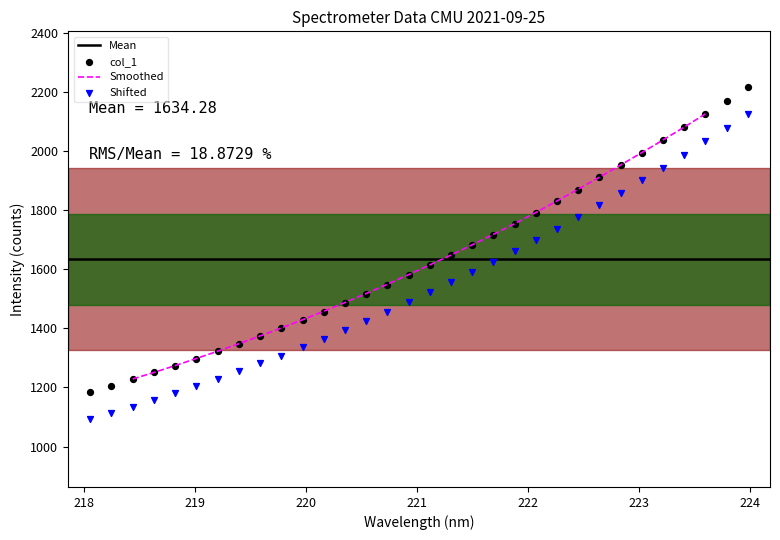

What is the highest value of the Smoothed series?

2126.1